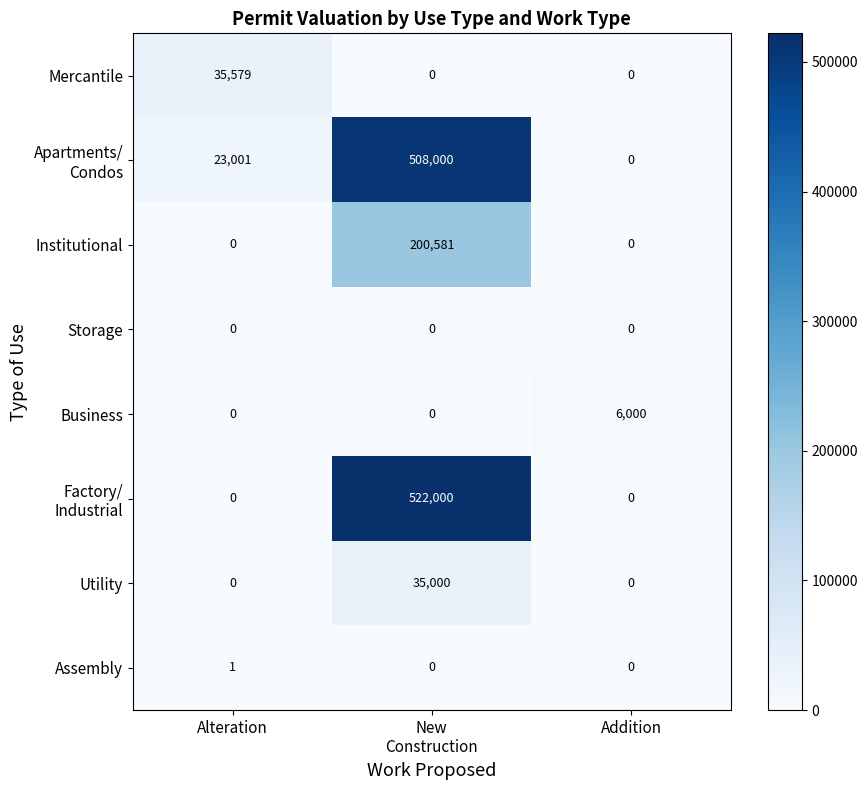

The Institutional series shows 0 at Addition. True or false?

True